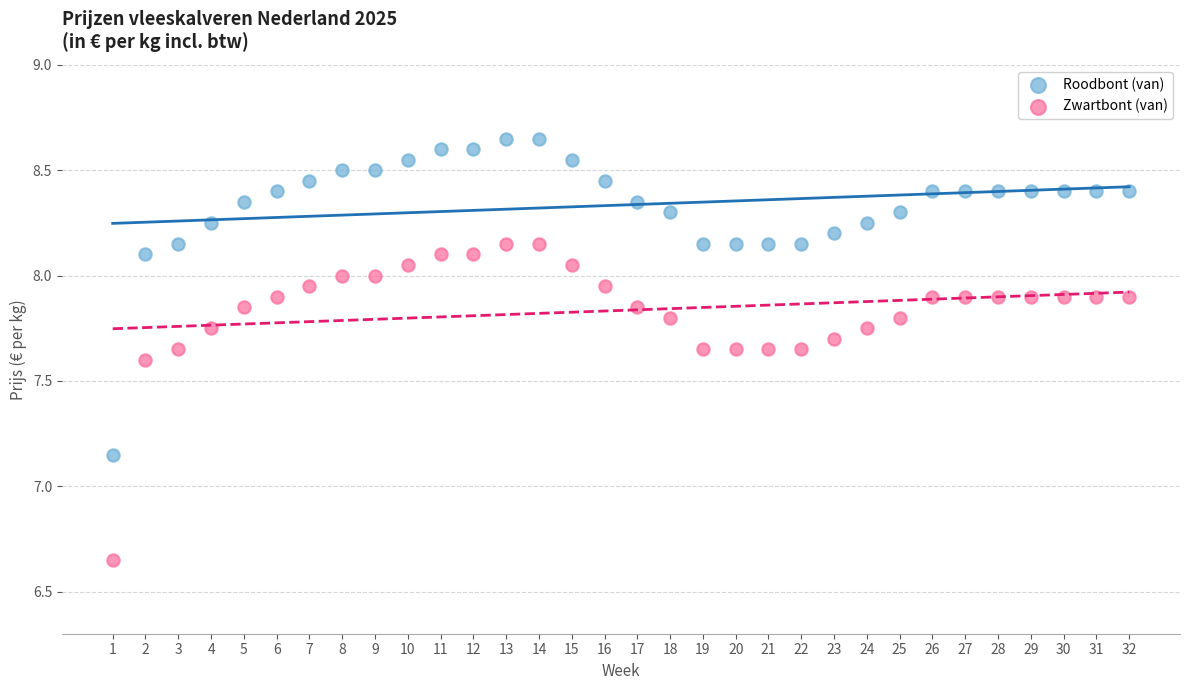

Across all data points, what is the range of X values (max minus min)?

31.0